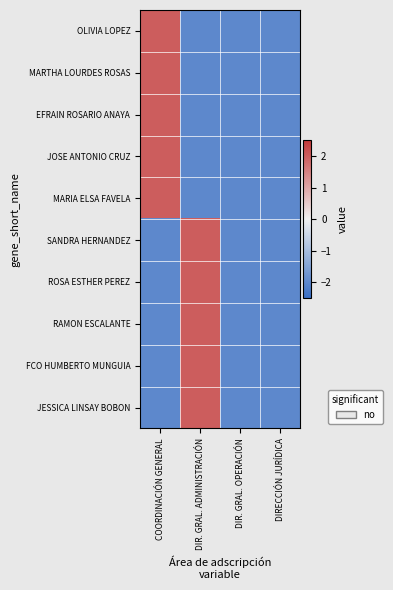

Which label corresponds to the smallest value in the chart?

DIR. GRAL. ADMINISTRACIÓN